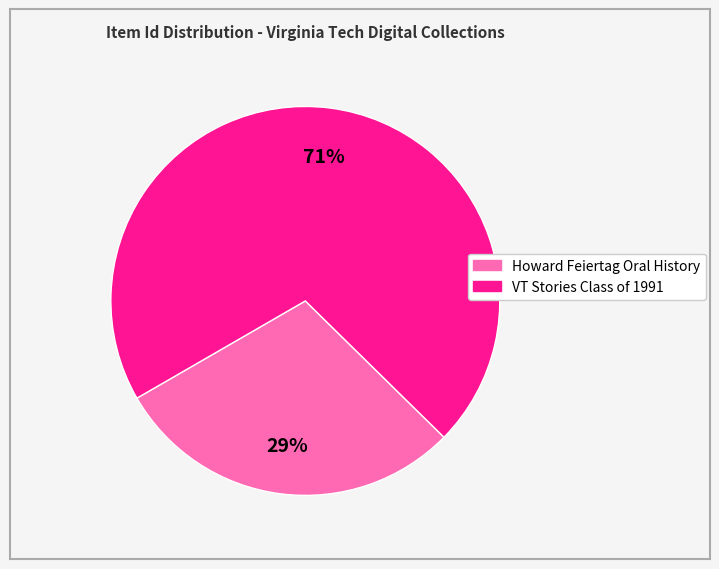

To the nearest percent, what is the average slice percentage?

50%